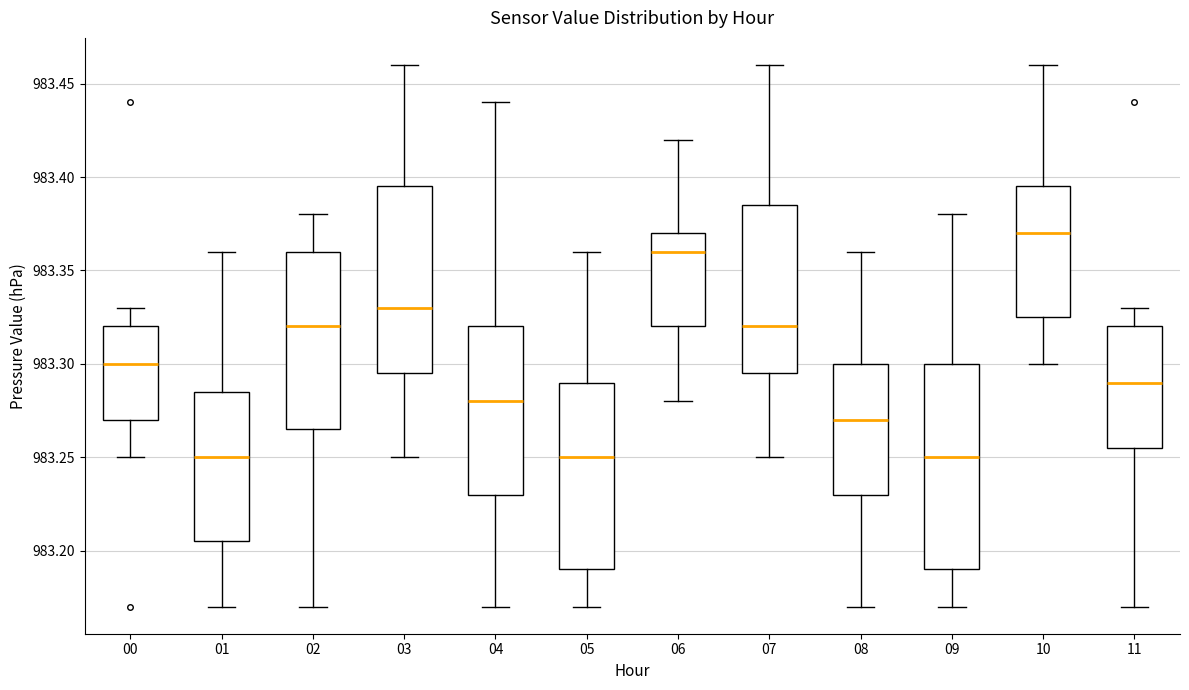

Reading left to right, read every box against the y-axis: the position of its median line, the range the box covers, and the ends of its whiskers. The values are not printed on the chart, so give them approximately, as read against the axis.

00: median 983.300, box 983.270 to 983.320, whiskers 983.250 to 983.330
01: median 983.250, box 983.205 to 983.285, whiskers 983.170 to 983.360
02: median 983.320, box 983.265 to 983.360, whiskers 983.170 to 983.380
03: median 983.330, box 983.295 to 983.395, whiskers 983.250 to 983.460
04: median 983.280, box 983.230 to 983.320, whiskers 983.170 to 983.440
05: median 983.250, box 983.190 to 983.290, whiskers 983.170 to 983.360
06: median 983.360, box 983.320 to 983.370, whiskers 983.280 to 983.420
07: median 983.320, box 983.295 to 983.385, whiskers 983.250 to 983.460
08: median 983.270, box 983.230 to 983.300, whiskers 983.170 to 983.360
09: median 983.250, box 983.190 to 983.300, whiskers 983.170 to 983.380
10: median 983.370, box 983.325 to 983.395, whiskers 983.300 to 983.460
11: median 983.290, box 983.255 to 983.320, whiskers 983.170 to 983.330